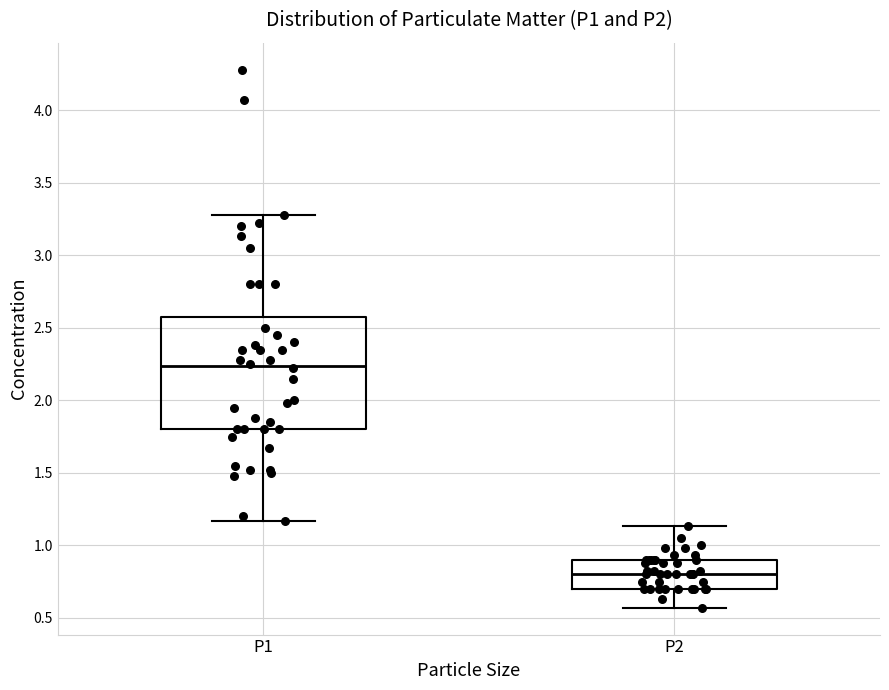

Where is the upper edge of the box for P1 on the y-axis? The values are not printed on the chart, so give them approximately, as read against the axis.

2.60